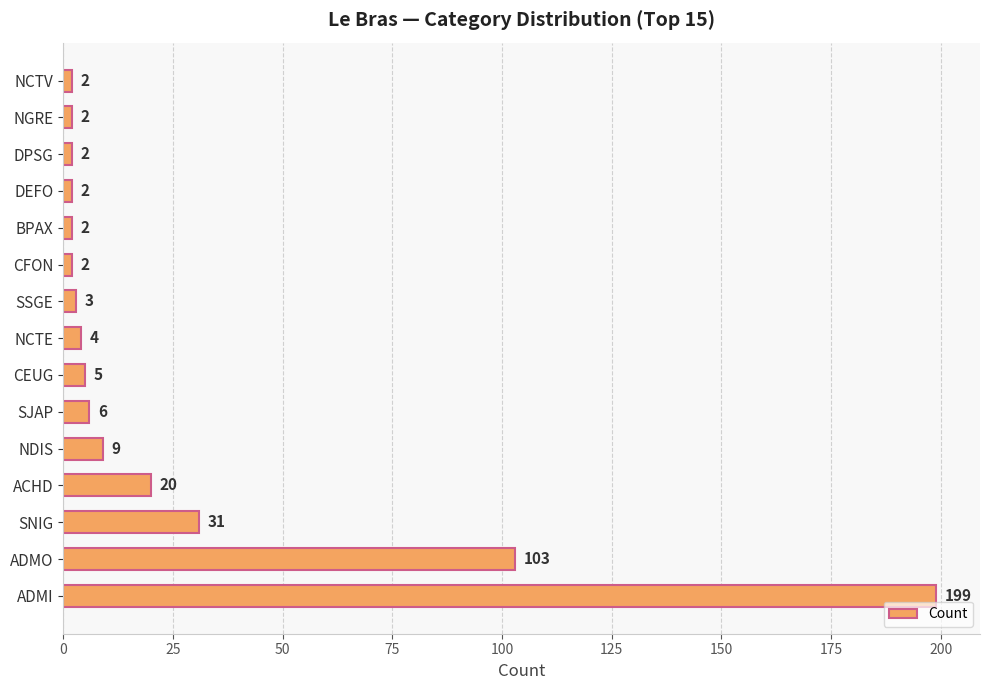

What is the change in value from SNIG to NCTV?

-29